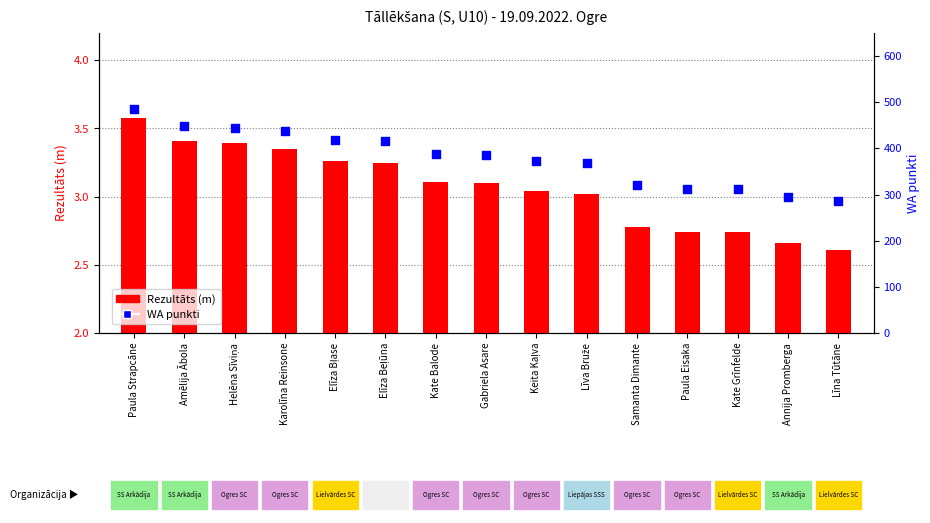

Is the value of Rezultāts at Gabriela Asare greater than the value of WA punkti at Samanta Dimante?

No